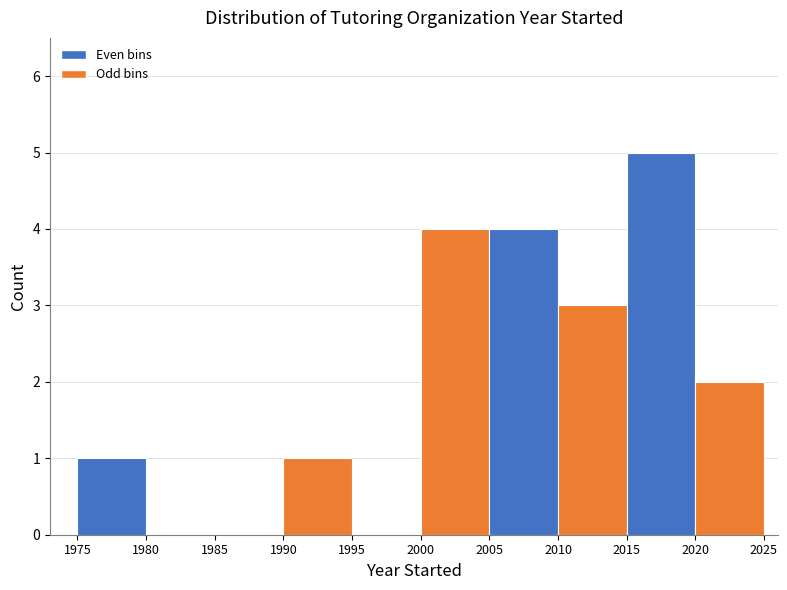

Reading left to right, list every bar in this chart as the range it spans on the x-axis followed by its height. The values are not printed on the chart, so give them approximately, as read against the axis.

1975 to 1980: 1
1980 to 1985: 0
1985 to 1990: 0
1990 to 1995: 1
1995 to 2000: 0
2000 to 2005: 4
2005 to 2010: 4
2010 to 2015: 3
2015 to 2020: 5
2020 to 2025: 2